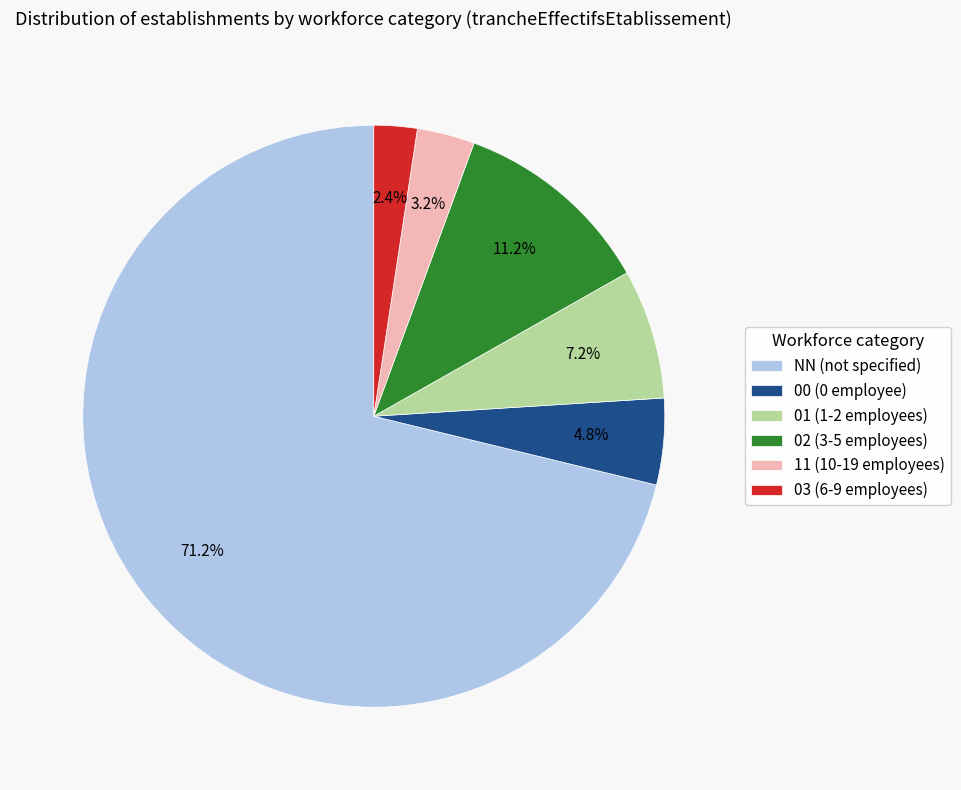

To the nearest percent, what portion does 00 represent?

5%